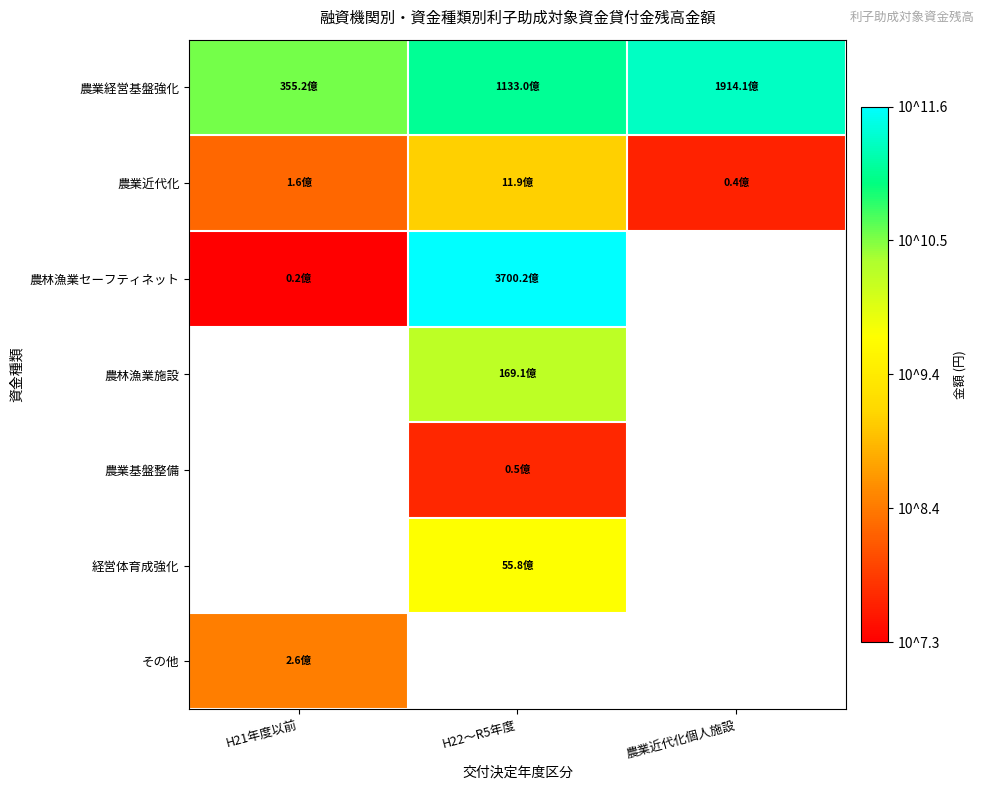

How many values in 農林漁業施設 are above zero?

1